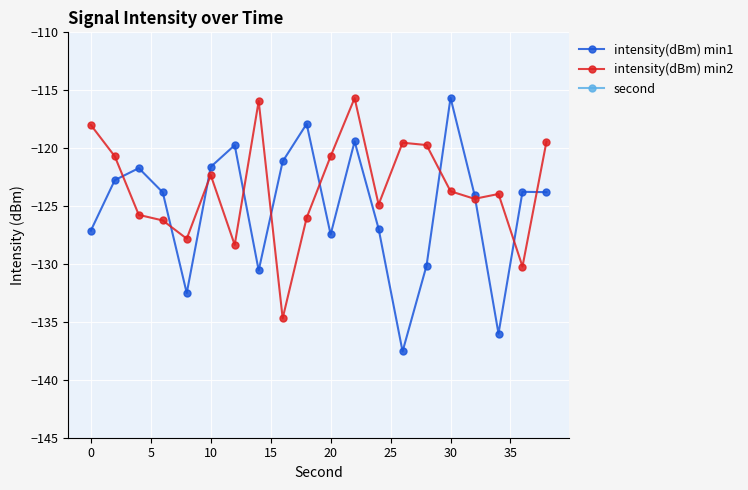

What is the difference between the maximum and minimum values in the intensity(dBm) min2 series?

19.0